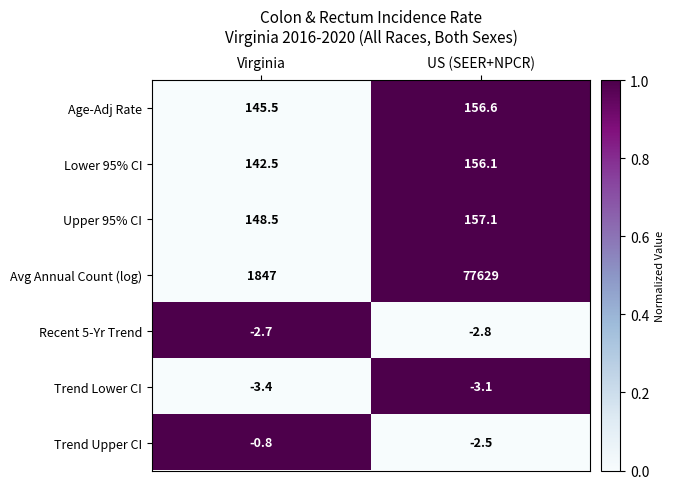

Rank the series at Virginia from highest to lowest value.

Avg Annual Count (log), Upper 95% CI, Age-Adj Rate, Lower 95% CI, Trend Upper CI, Recent 5-Yr Trend, Trend Lower CI